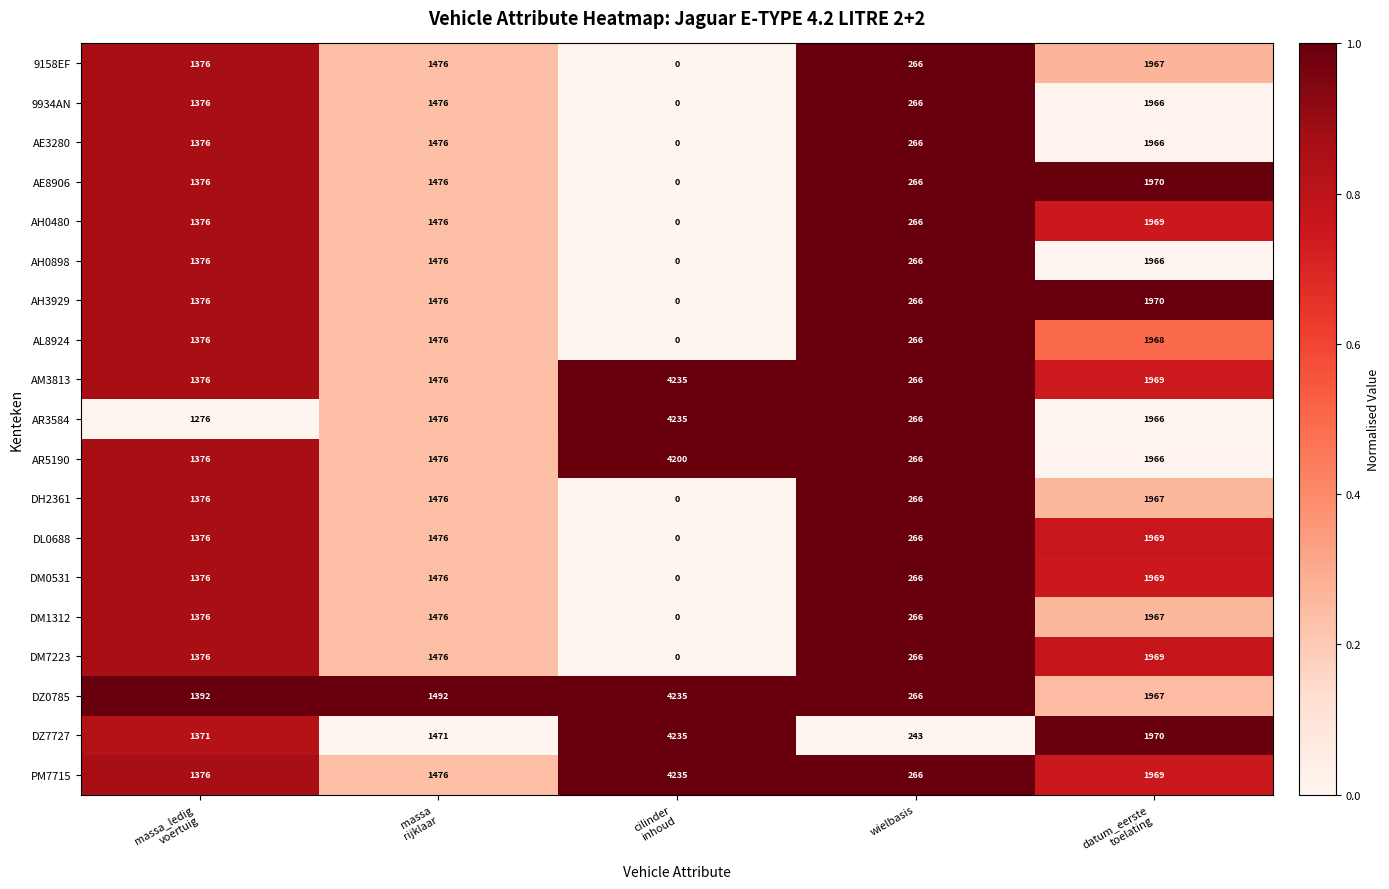

What is the spread (max minus min) of values at datum_eerste
toelating?

4